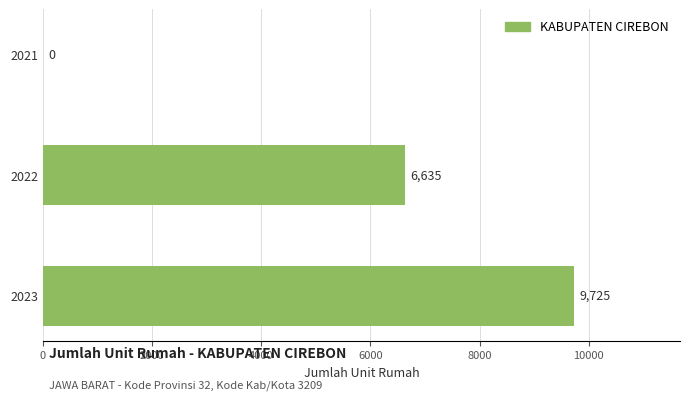

What is the sum of all values?

16360